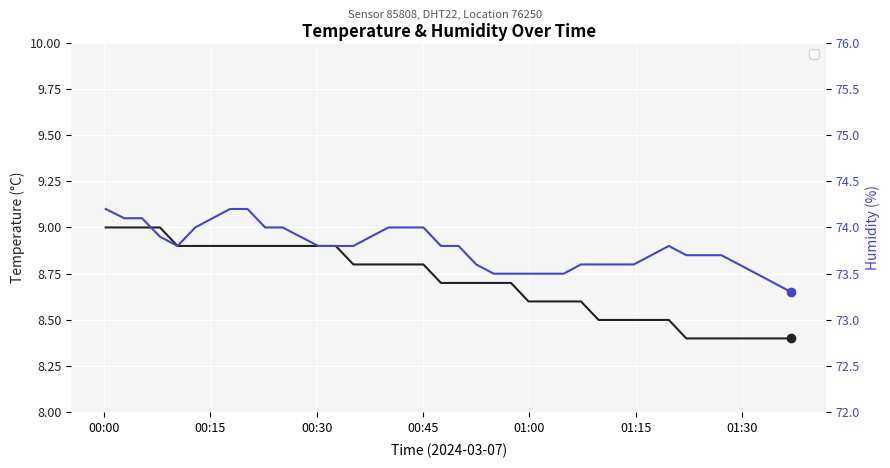

Is it true that humidity equals 97.5 at 8?

False